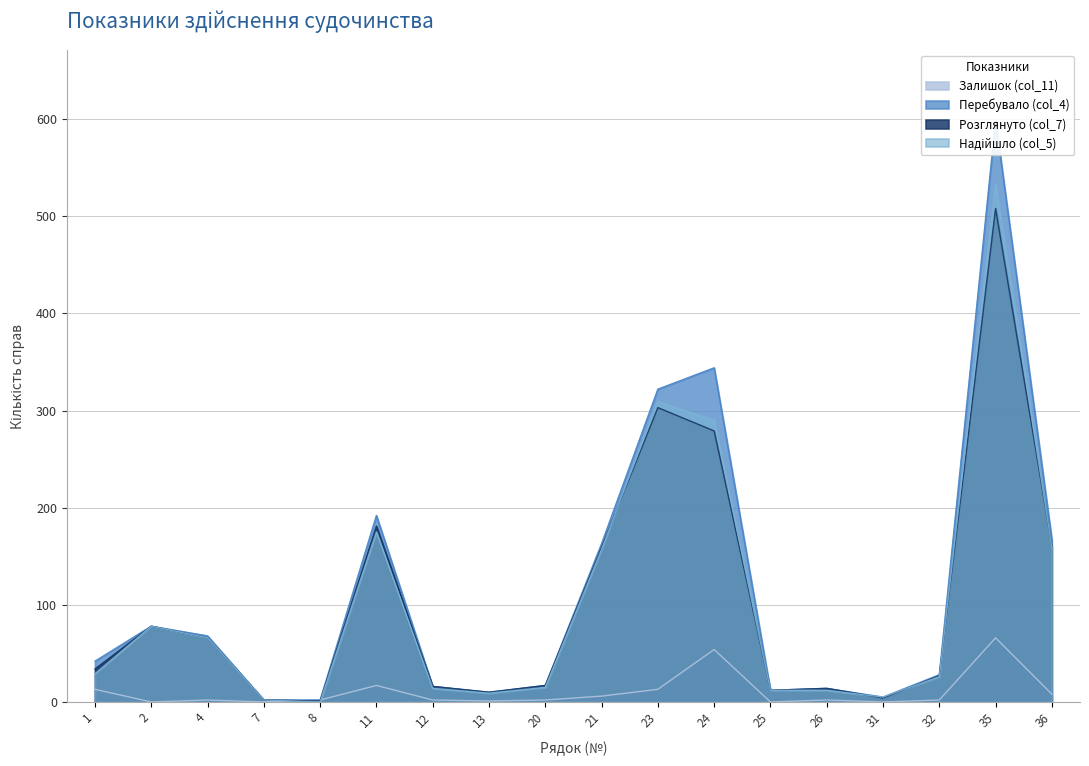

Count the number of data series in this chart.

4